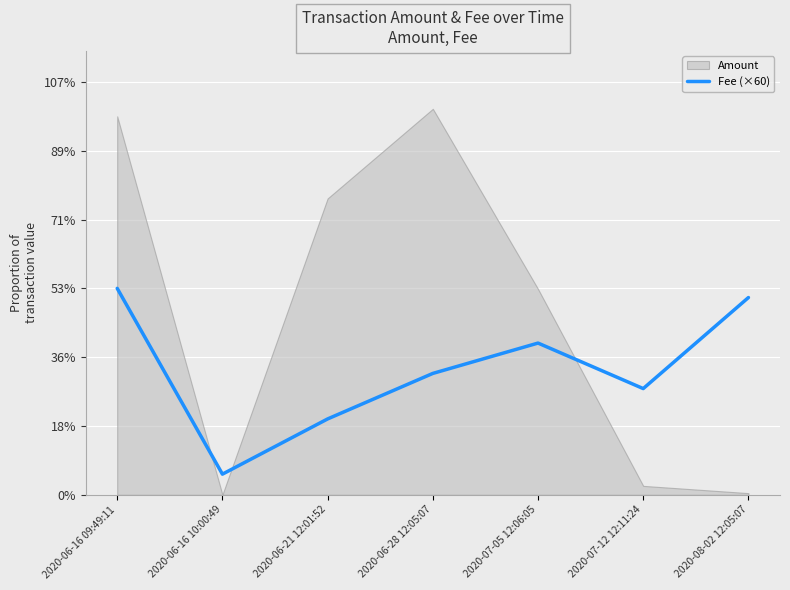

Rank the categories by value from highest to lowest.

2020-06-16 09:49:11, 2020-08-02 12:05:07, 2020-07-05 12:06:05, 2020-06-28 12:05:07, 2020-07-12 12:11:24, 2020-06-21 12:01:52, 2020-06-16 10:00:49